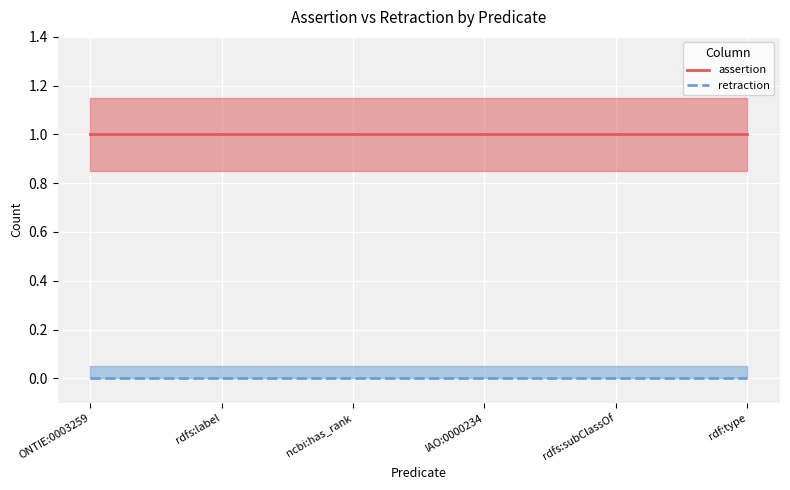

What is the maximum value shown in the chart?

1